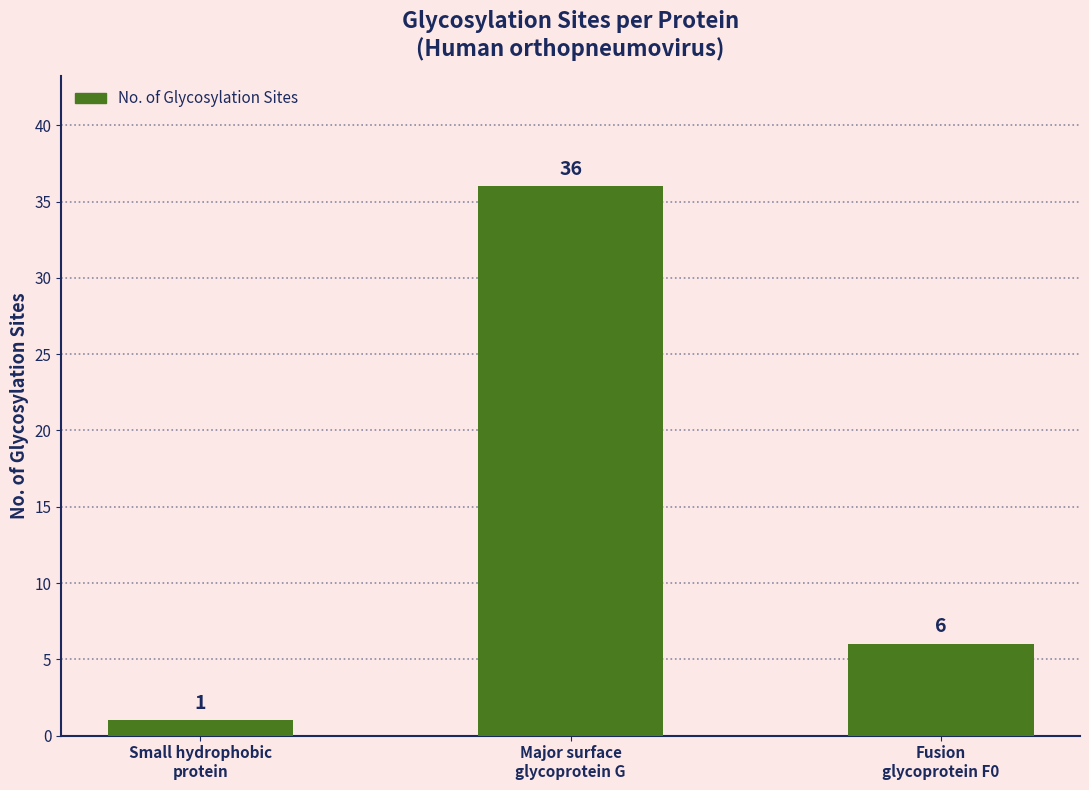

Are the bars grouped side by side (vs. stacked)?

No